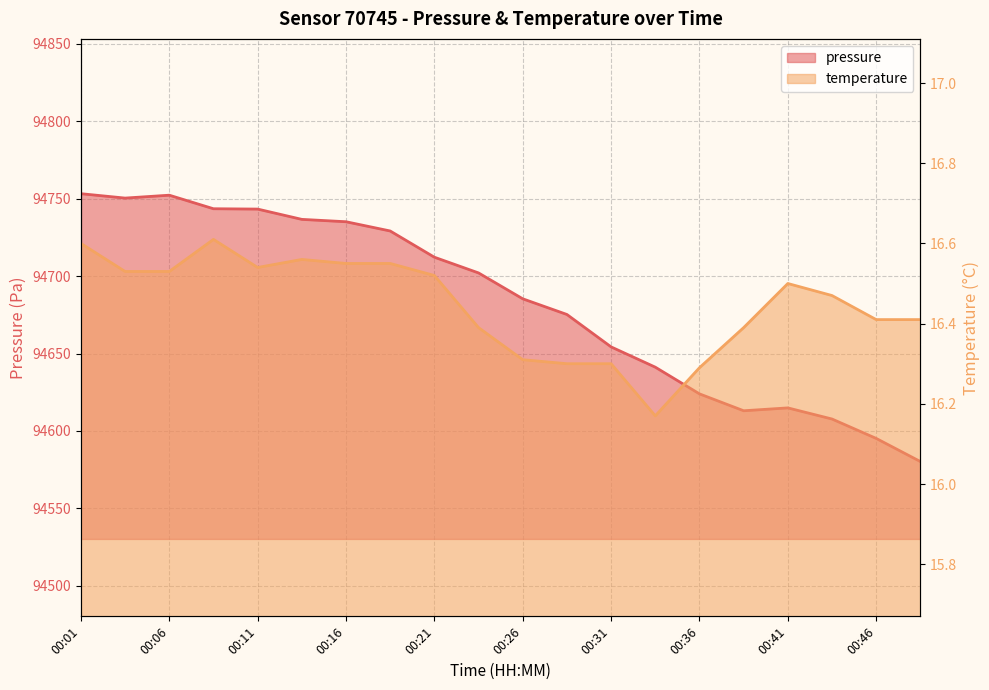

True or false: pressure and temperature intersect in this chart.

False